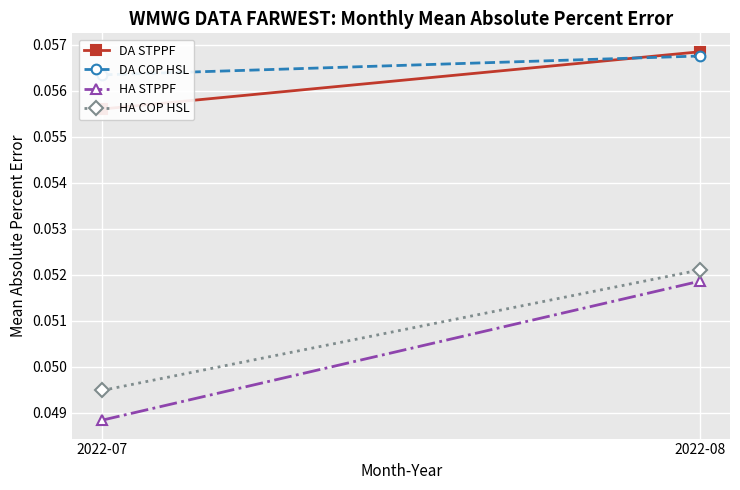

The DA STPPF series shows 0.1 at 2022-08. True or false?

False